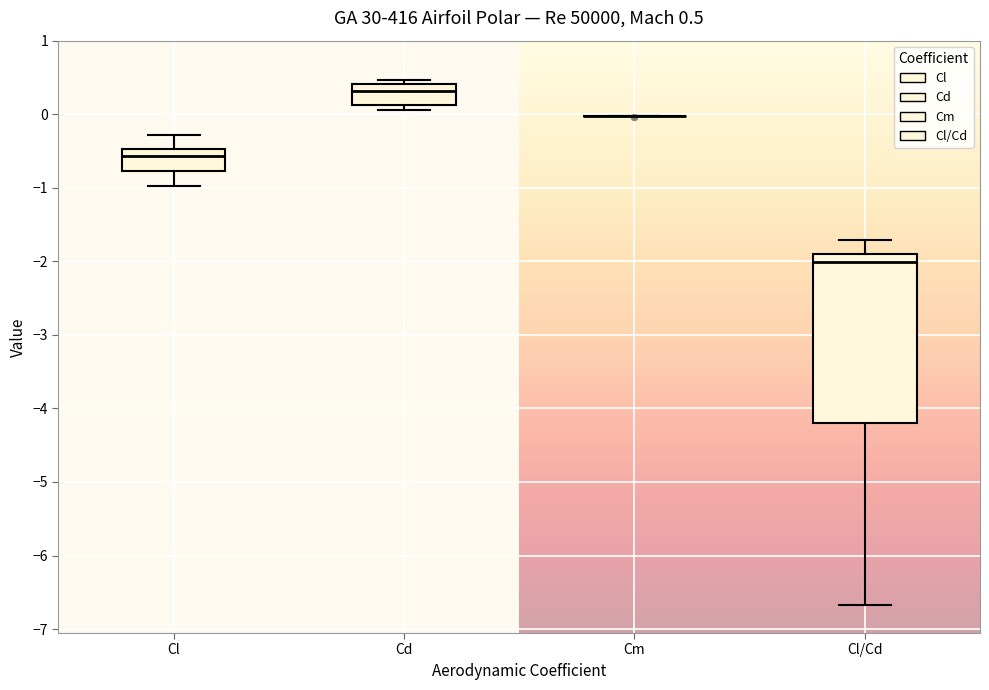

Which box is the tallest, from its lower edge to its upper edge?

Cl/Cd